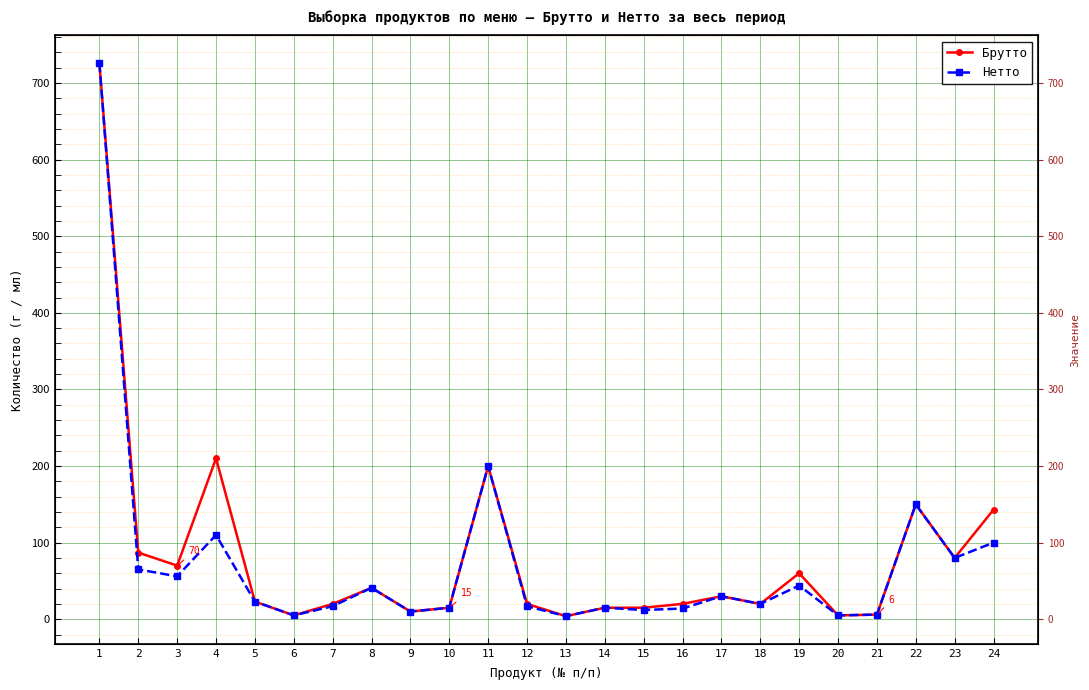

Rank the series by their maximum value, from lowest to highest.

Брутто, Нетто